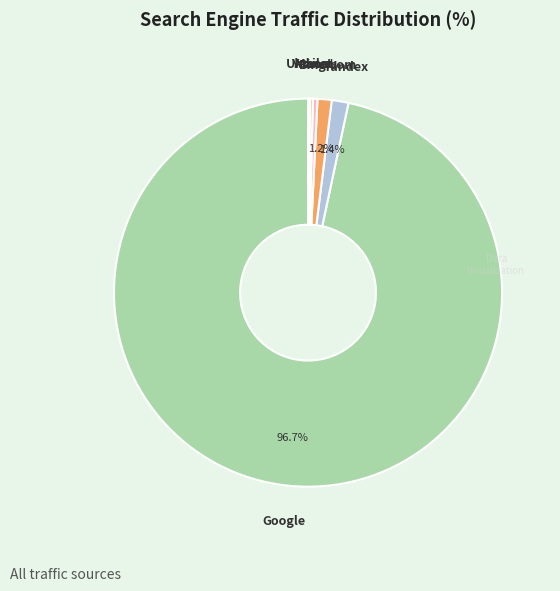

Which category has the biggest portion of the pie?

Google